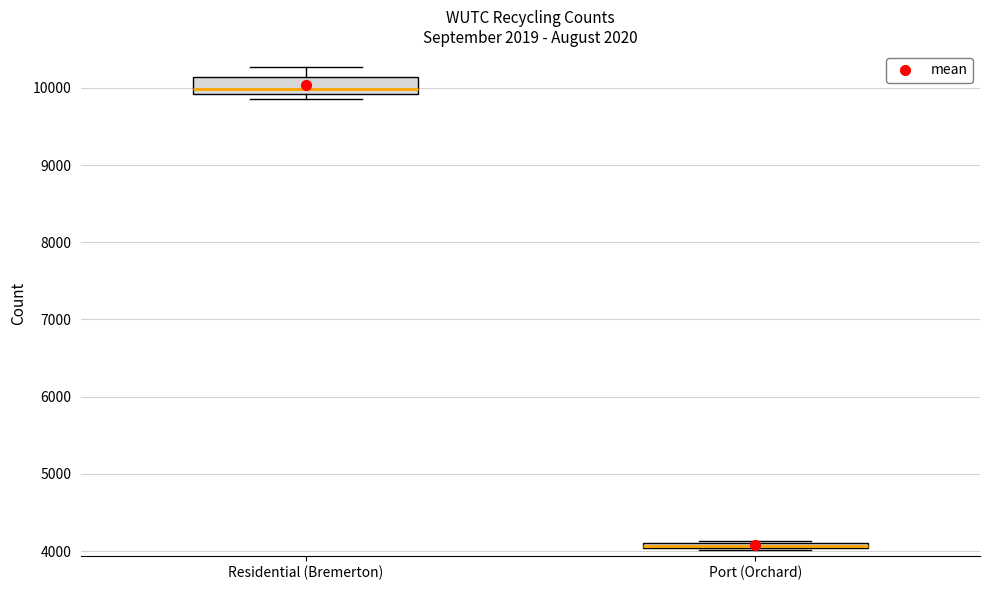

Where is the upper edge of the box for Residential (Bremerton) on the y-axis? The values are not printed on the chart, so give them approximately, as read against the axis.

10100